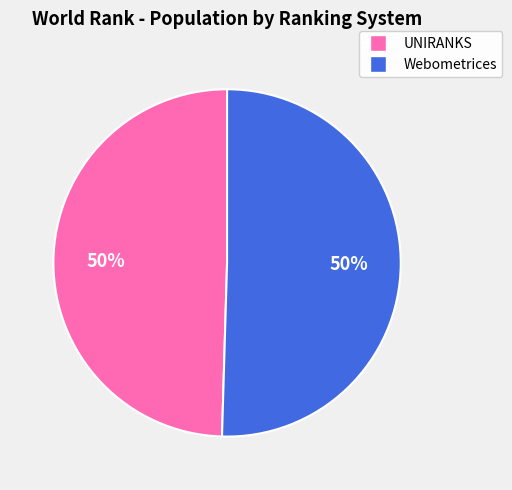

To the nearest percent, what is the average slice percentage?

50%